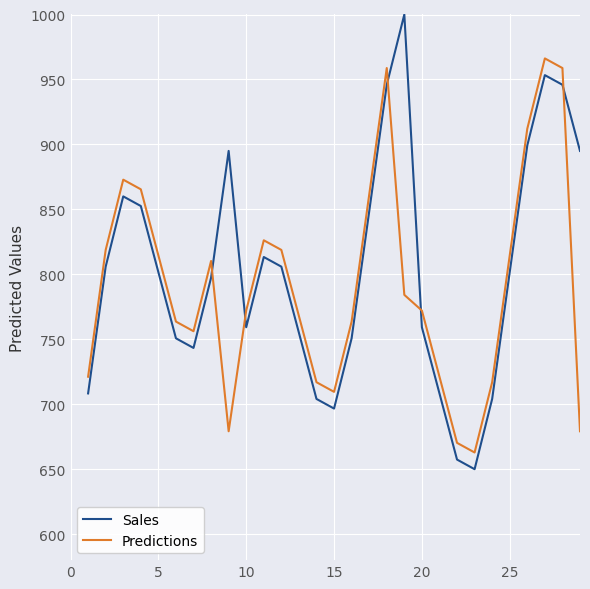

Which series has the largest range (max minus min)?

Sales